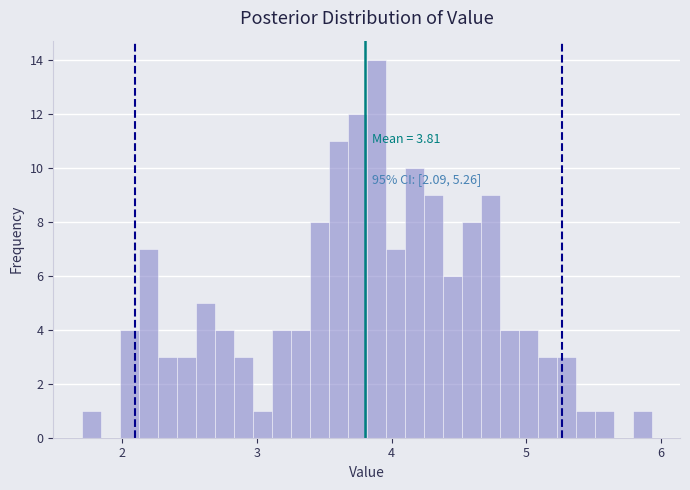

Read against the x-axis, roughly where is the centre of the tallest bar?

3.9